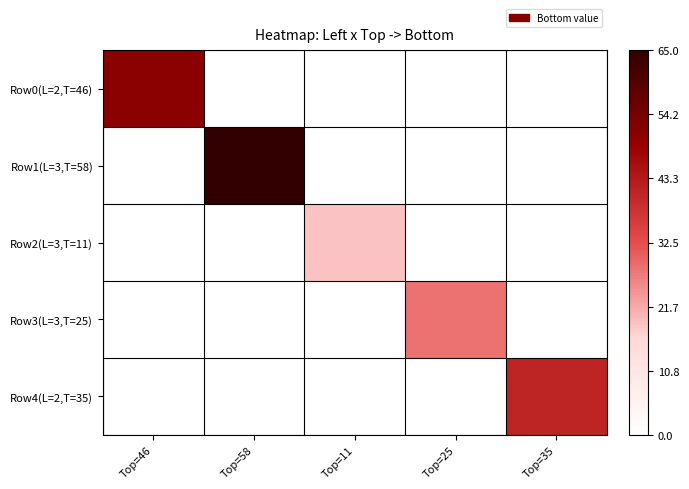

Which series changed the most between Top=58 and Top=35?

Row1(L=3,T=58)